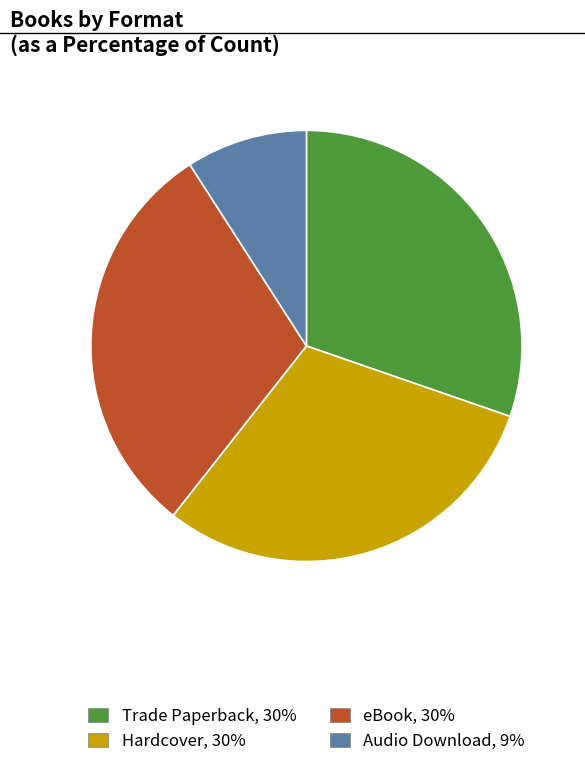

What is the ratio of the value at Audio Download to the value at Hardcover?

0.3